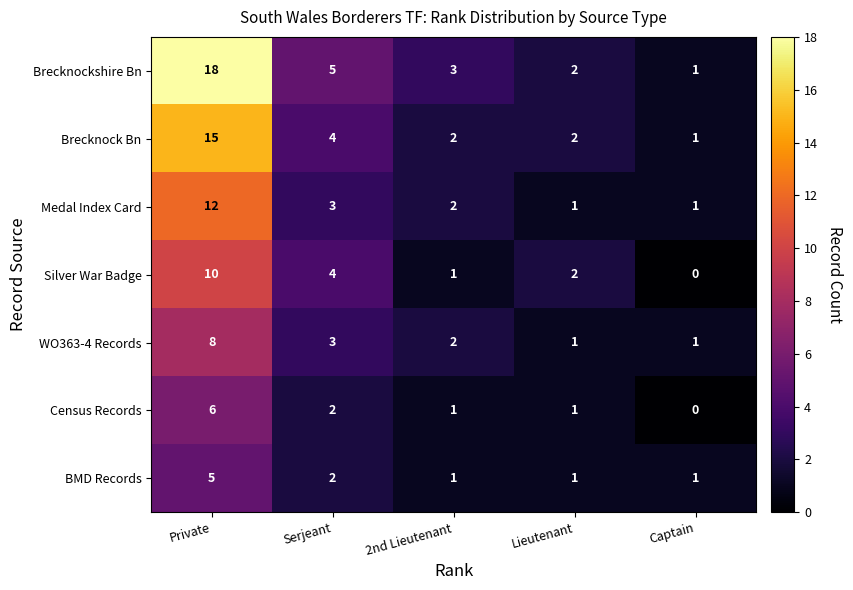

What is the sum of all BMD Records values?

10